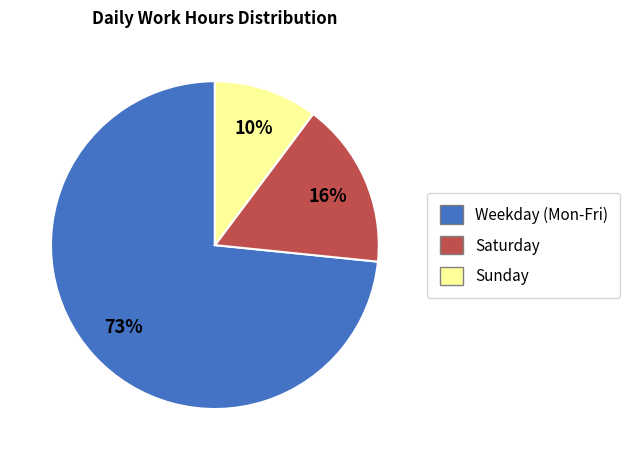

How many segments does this pie chart have?

3